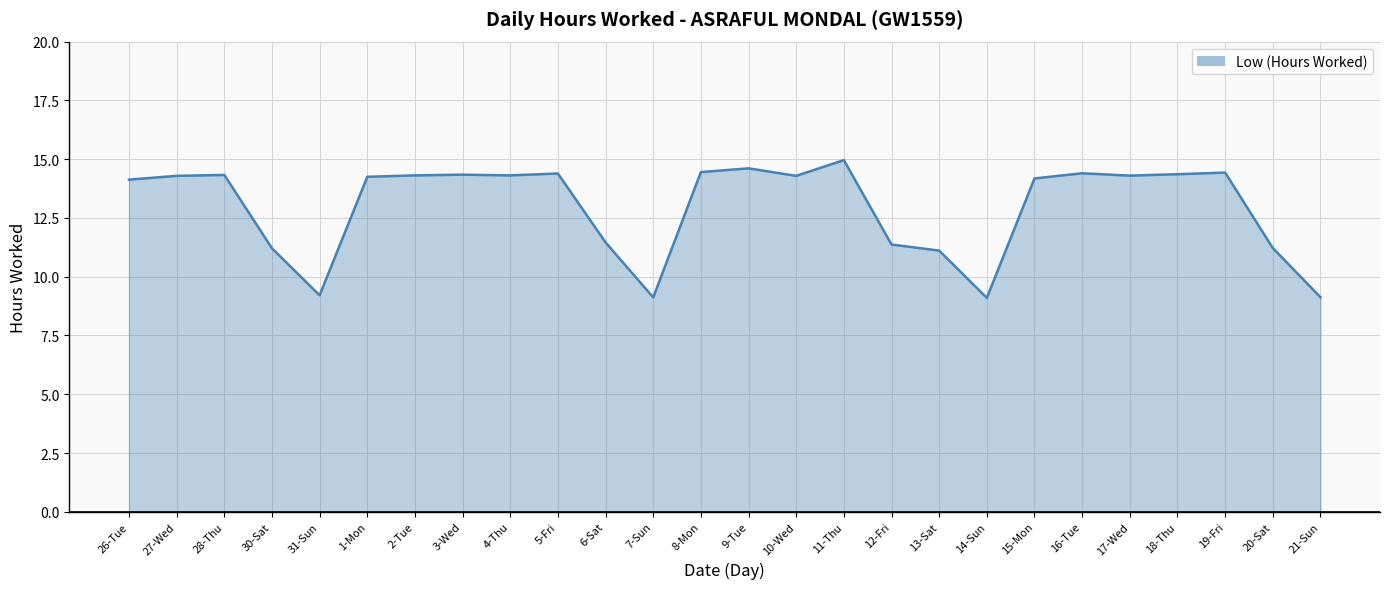

Approximately how many times larger is the value at 8-Mon compared to 14-Sun?

1.6